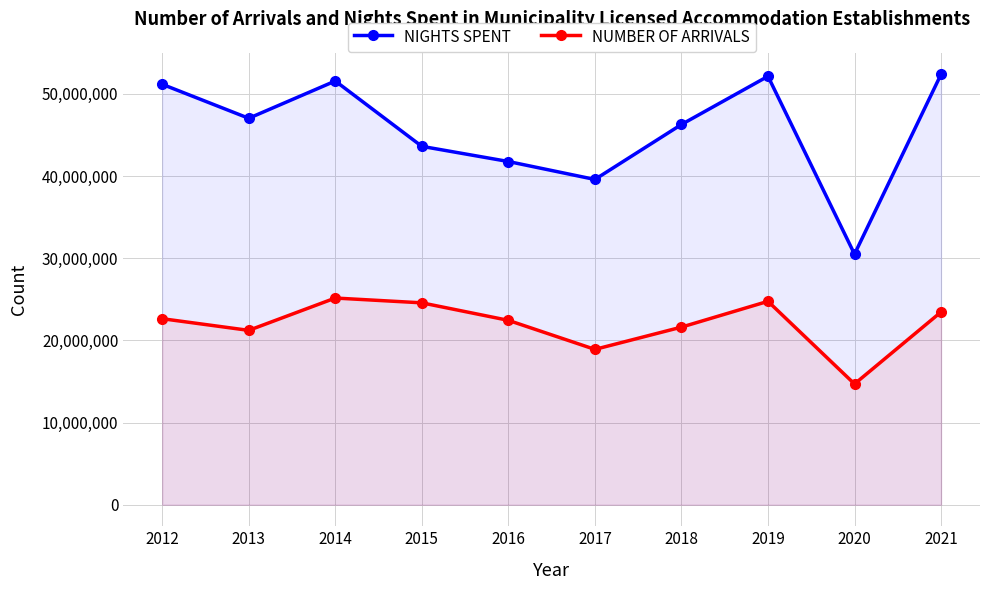

What is the value of the NIGHTS SPENT point at the 4th from the left?

43613386